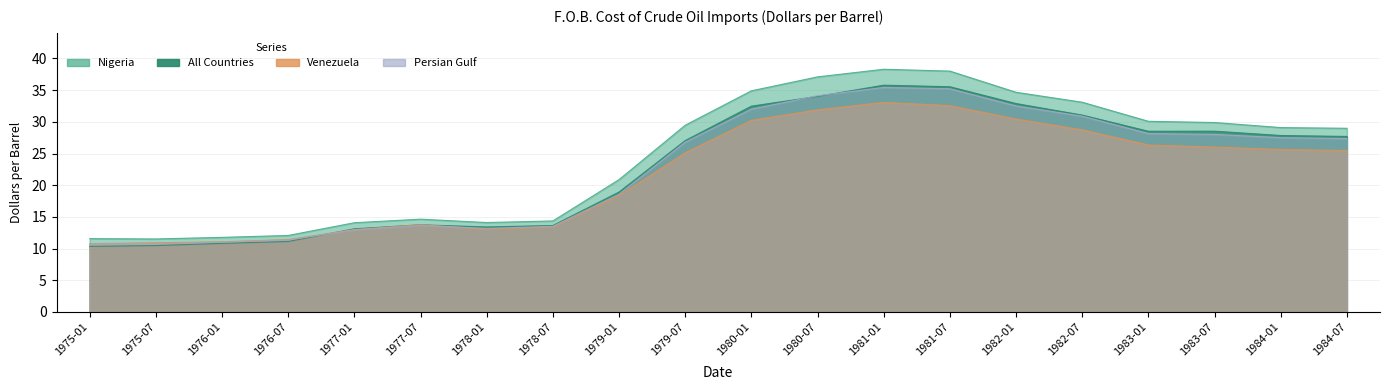

How many interior local valleys does the Venezuela series have?

1